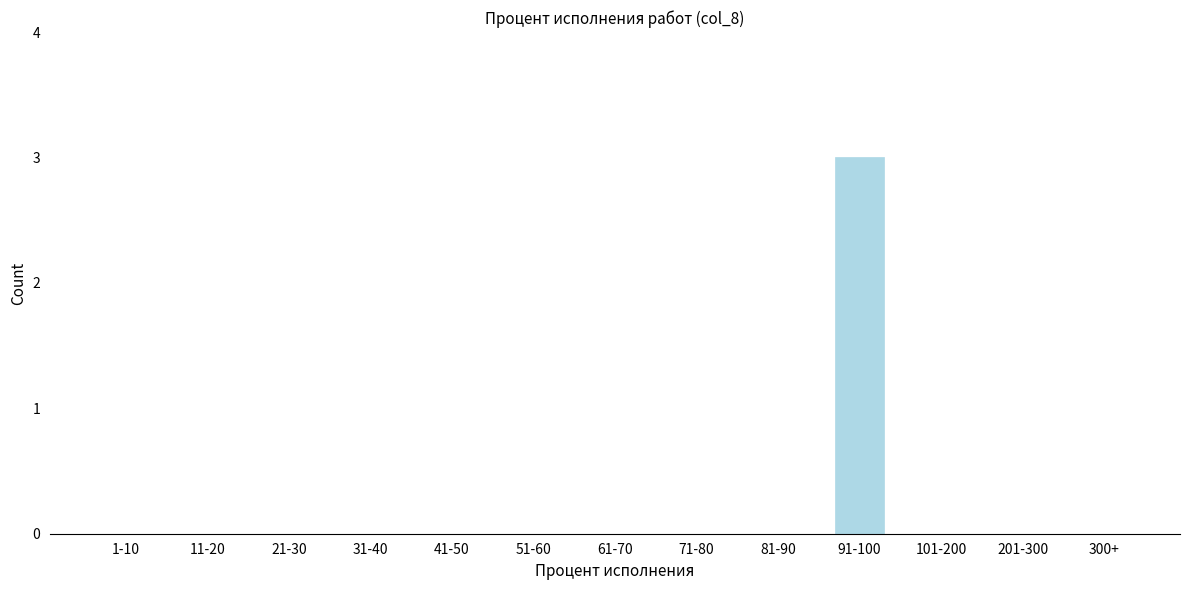

Reading left to right, extract all data points from this chart.

1-10=0	11-20=0	21-30=0	31-40=0	41-50=0	51-60=0	61-70=0	71-80=0	81-90=0	91-100=3	101-200=0	201-300=0	300+=0